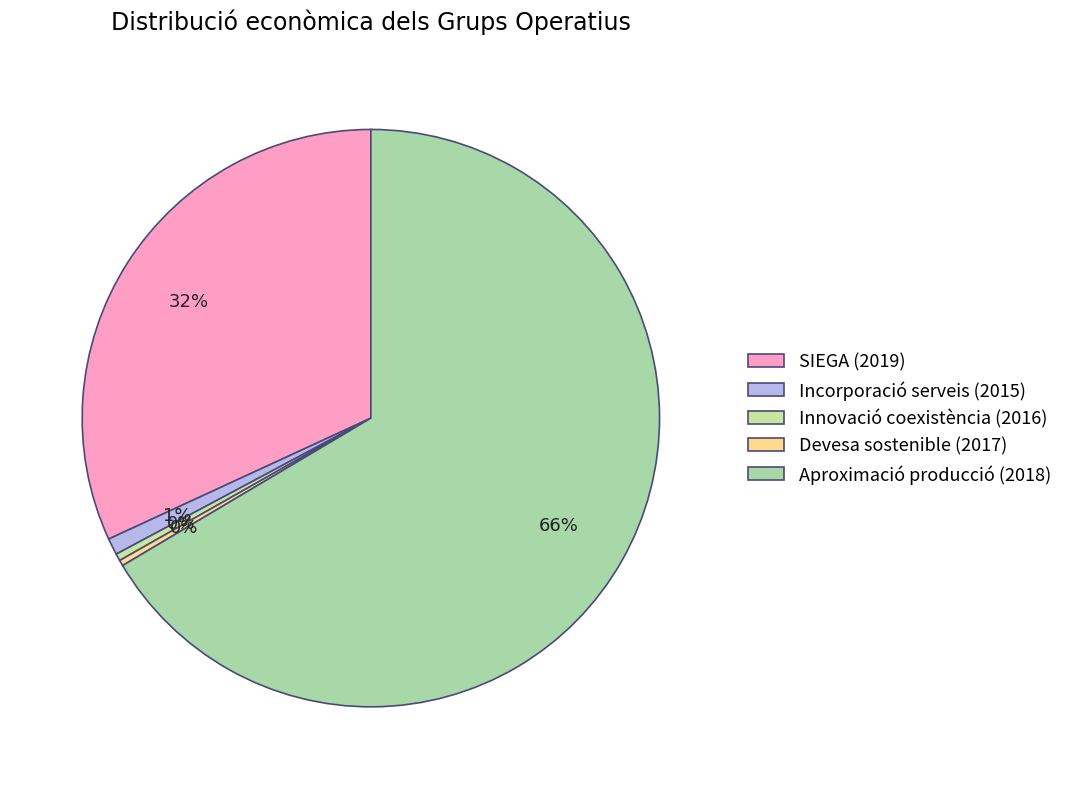

How many segments does this pie chart have?

5